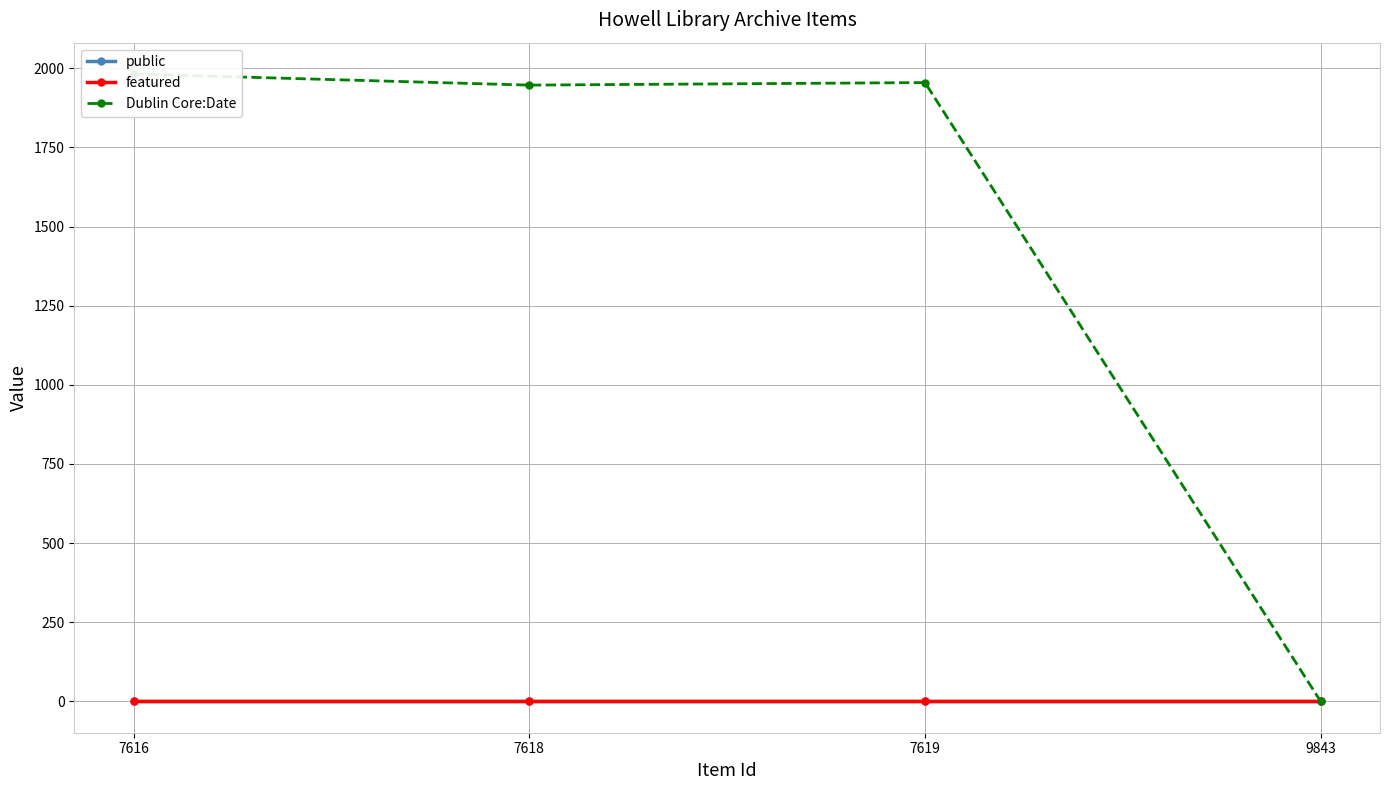

True or false: featured and Dublin Core:Date cross at least once.

False